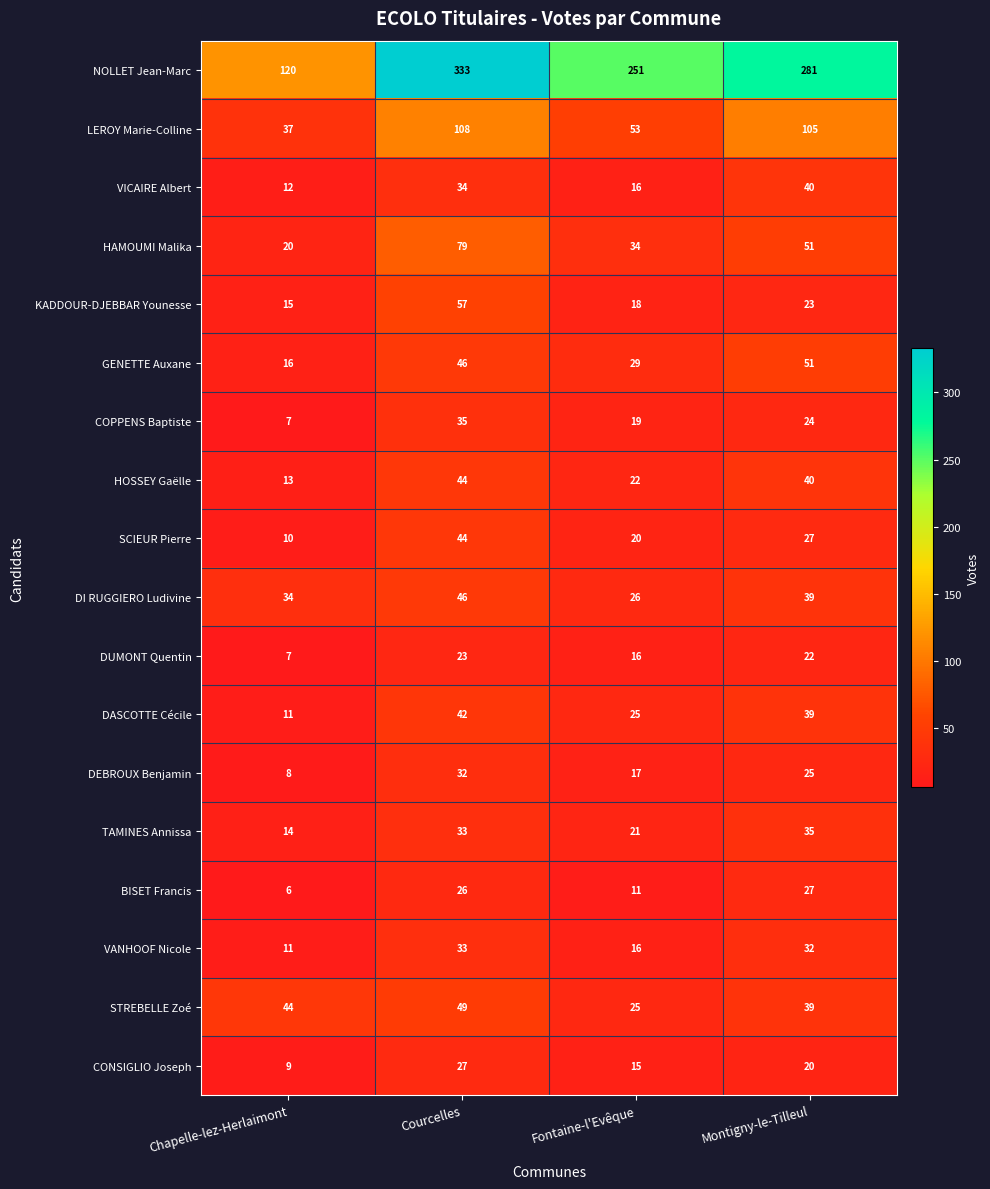

At which category is the sum across all series the highest?

Courcelles